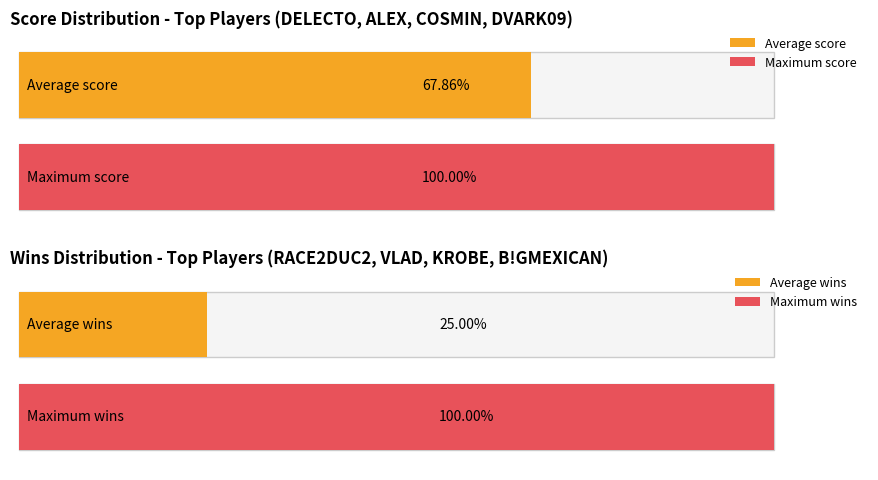

What position from the left is DELECTO?

1